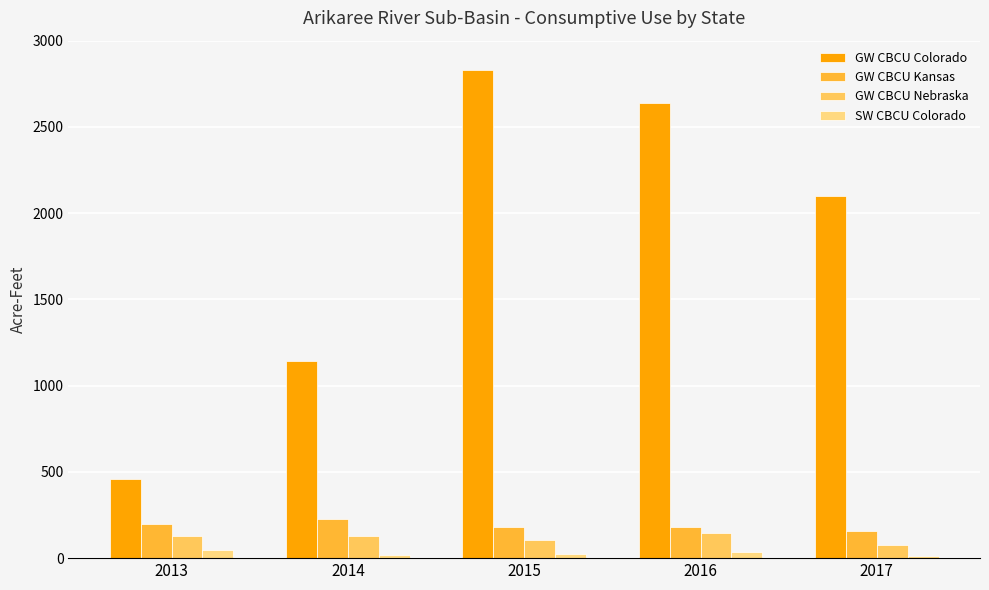

The value of SW CBCU Colorado at 2016 is 37. True or false?

True